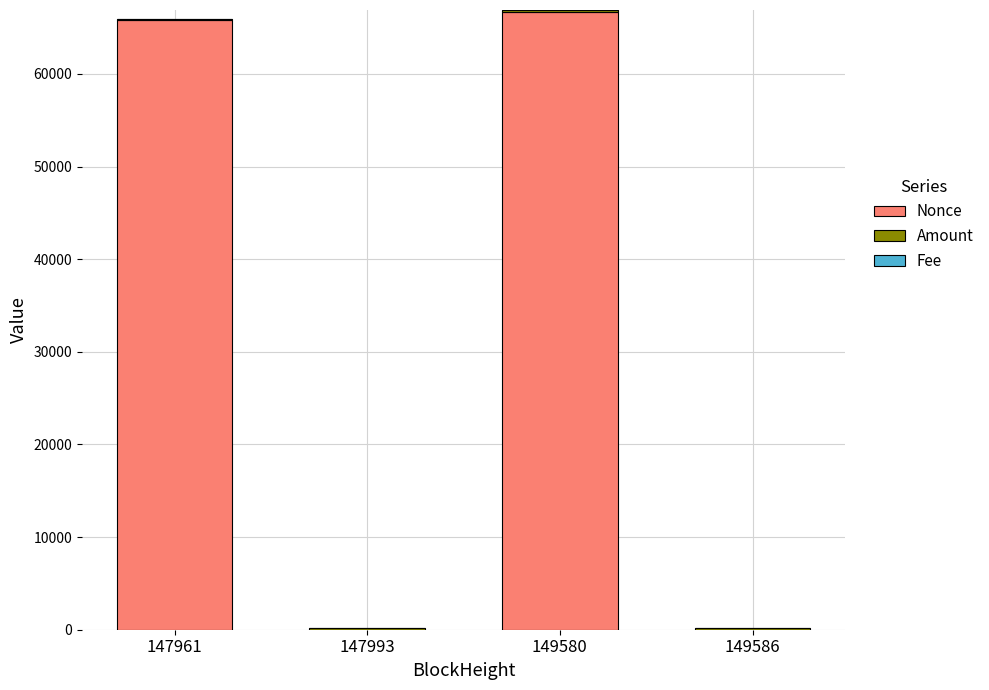

What is the highest value of the Nonce series?

66731.0